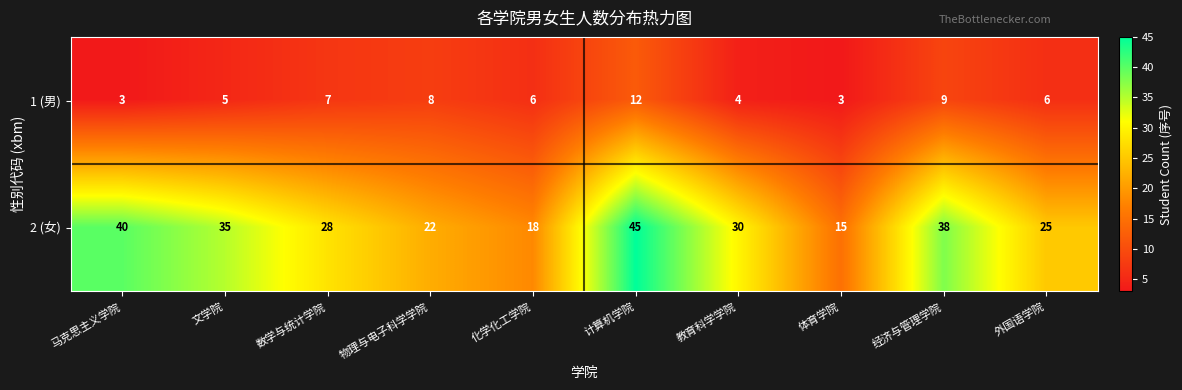

How many distinct data groups are displayed?

2